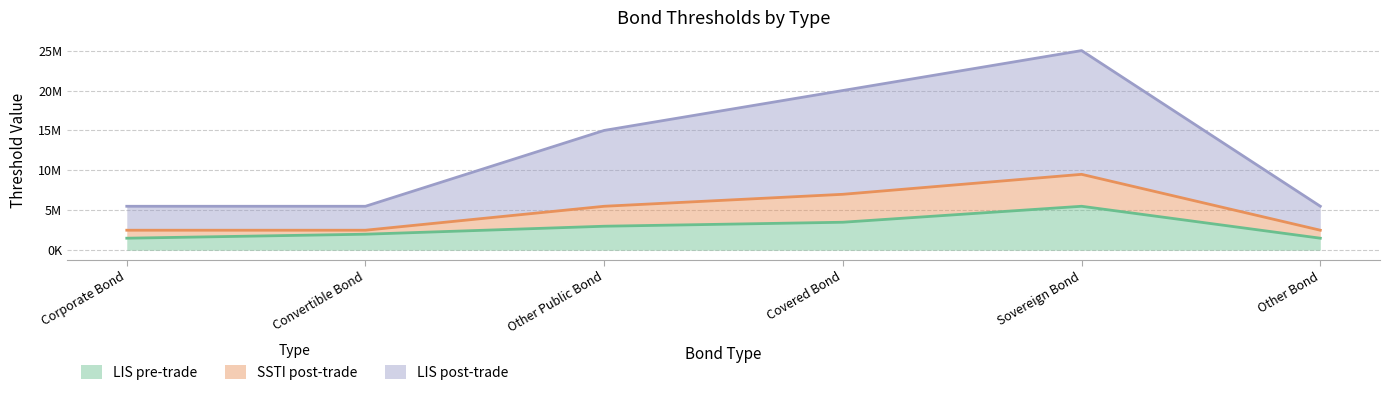

True or false: LIS post-trade has a value of 3589094 at Corporate Bond.

False